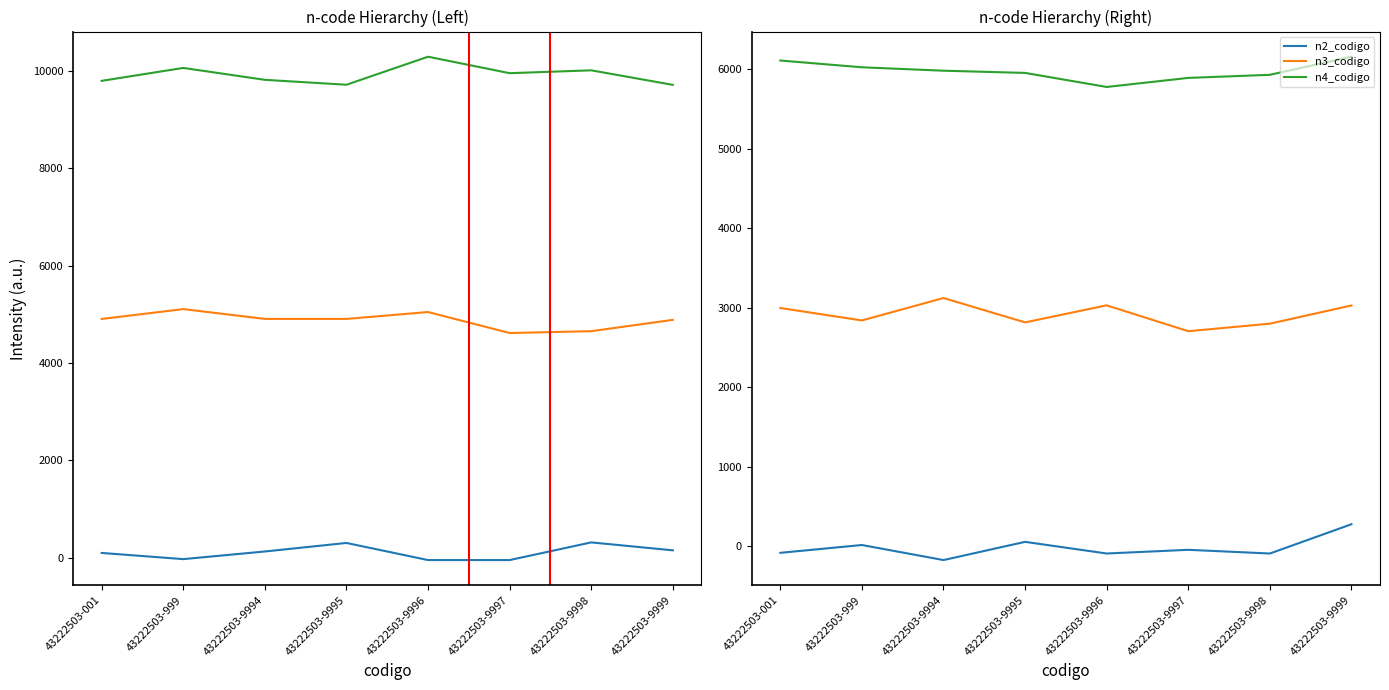

Reading right to left, what are all the values shown in this chart?

n2_codigo: 43222503-9999=277.8	43222503-9998=-90.3	43222503-9997=-43.8	43222503-9996=-90.1	43222503-9995=56.4	43222503-9994=-172.6	43222503-999=16.6	43222503-001=-81.7
n3_codigo: 43222503-9999=3029.5	43222503-9998=2800.8	43222503-9997=2706.0	43222503-9996=3031.3	43222503-9995=2816.9	43222503-9994=3123.4	43222503-999=2841.3	43222503-001=2998.0
n4_codigo: 43222503-9999=6158.6	43222503-9998=5930.9	43222503-9997=5892.0	43222503-9996=5778.2	43222503-9995=5954.8	43222503-9994=5982.7	43222503-999=6025.7	43222503-001=6110.8